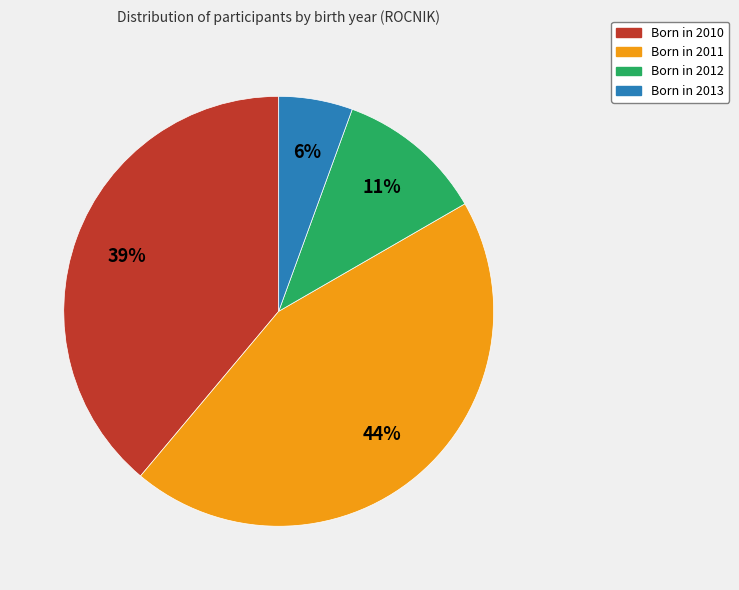

Does any single category account for the majority?

No